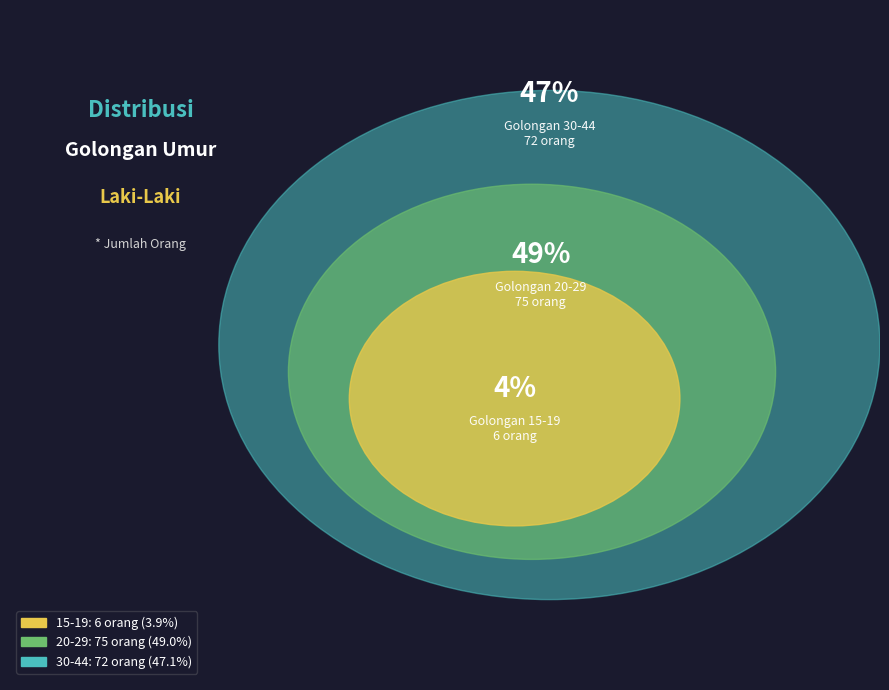

What is the largest slice in the pie chart?

20-29